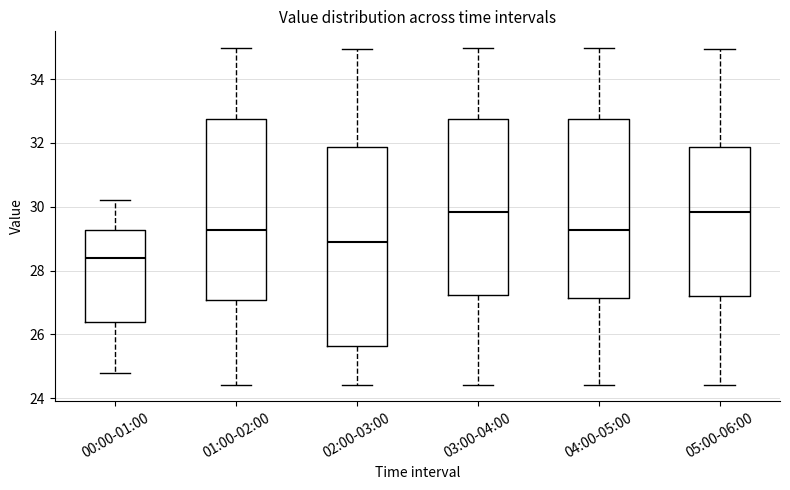

Which box's median line is the lowest?

00:00-01:00